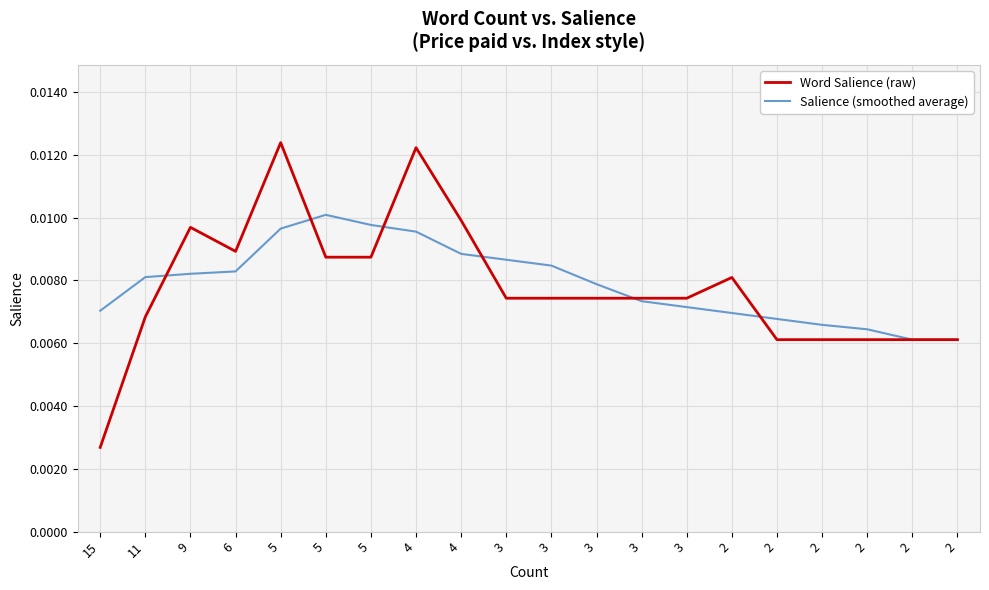

List the labels in order of Word Salience (raw) value, smallest first.

15, 2, 2, 2, 2, 2, 11, 3, 3, 3, 3, 3, 2, 5, 5, 6, 9, 4, 4, 5